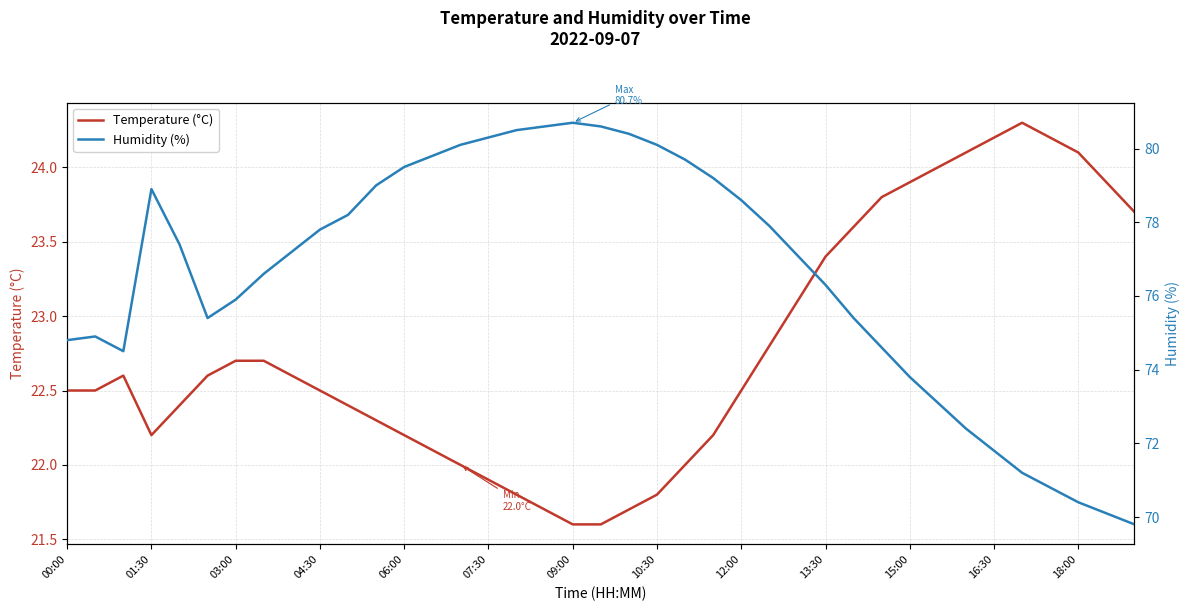

What is the difference between the maximum and second lowest values in the Humidity (%) series?

10.6